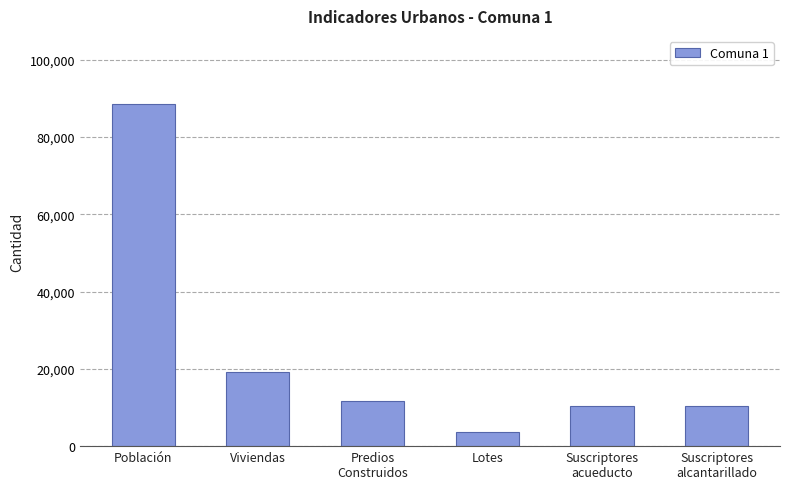

What is the greatest value displayed?

88432